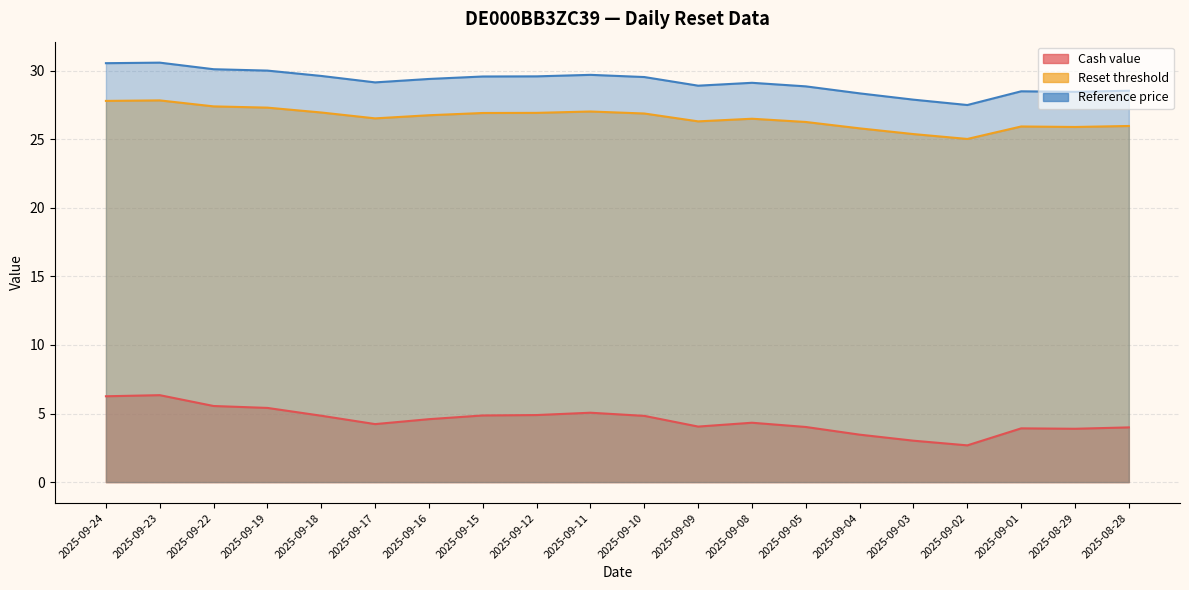

At 2025-09-12, list the series in order from smallest to largest.

Cash value, Reset threshold, Reference price